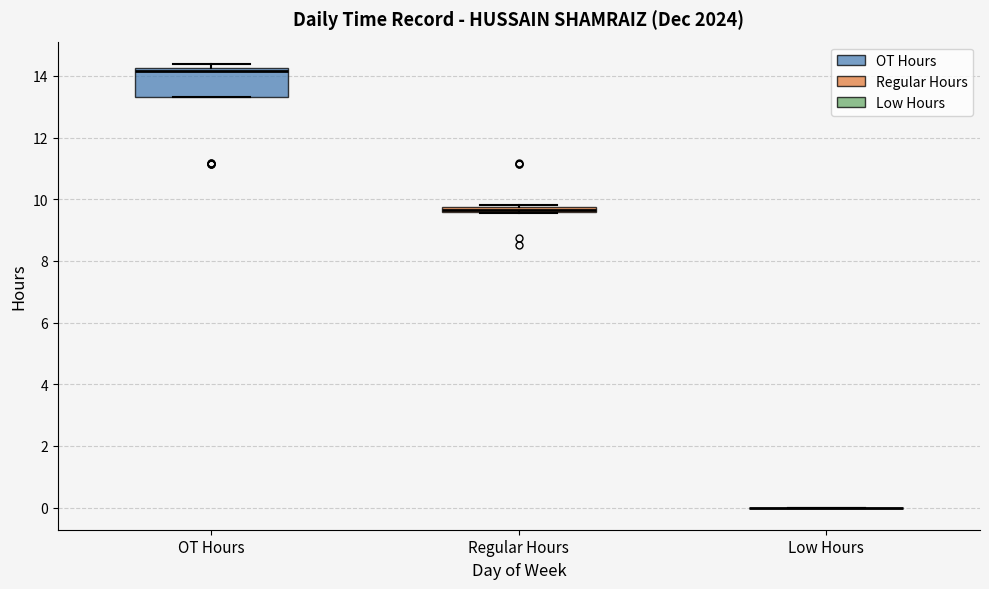

Comparing the boxes themselves (not the whiskers), which one is the tallest?

OT Hours